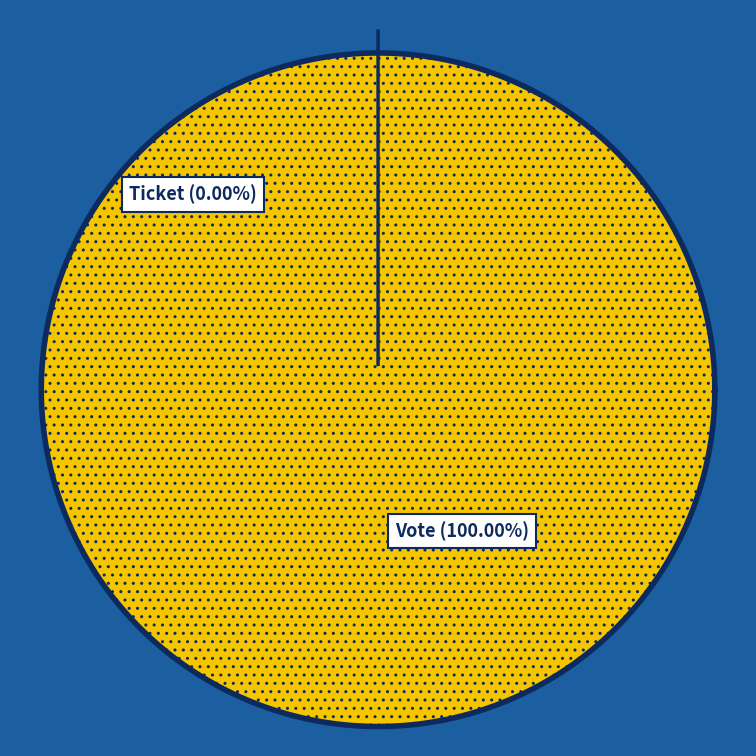

Do Vote and Ticket together represent more than half of the pie?

Yes